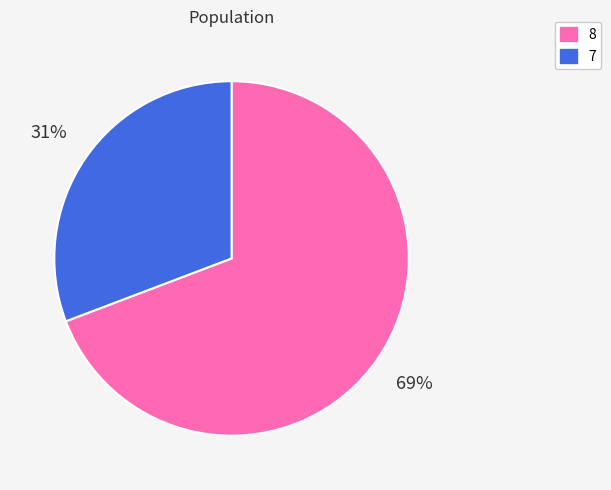

What is the smallest slice in the pie chart?

7